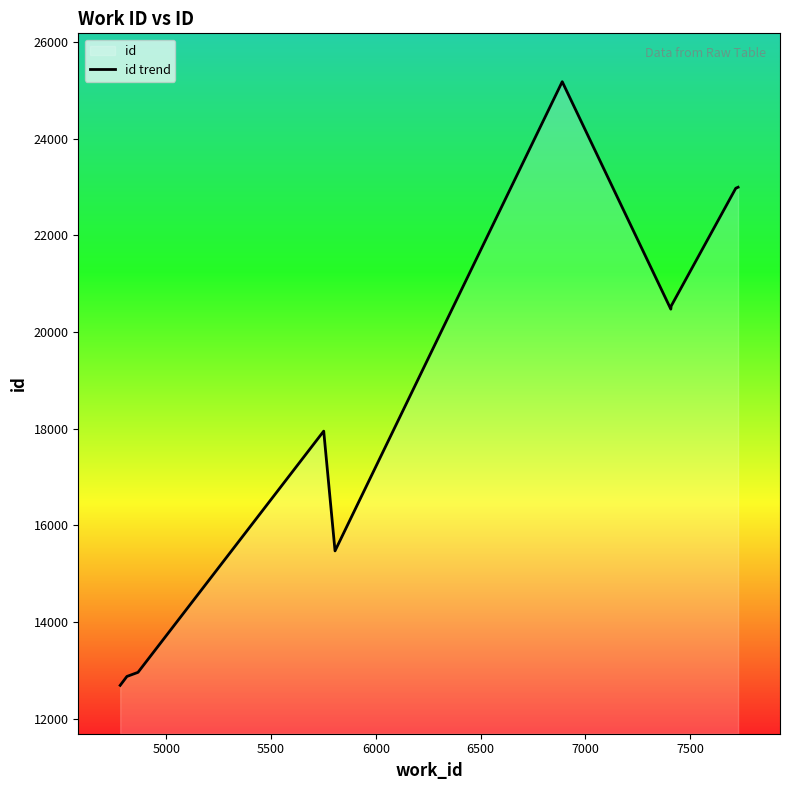

What is the difference between the maximum and minimum values?

12480